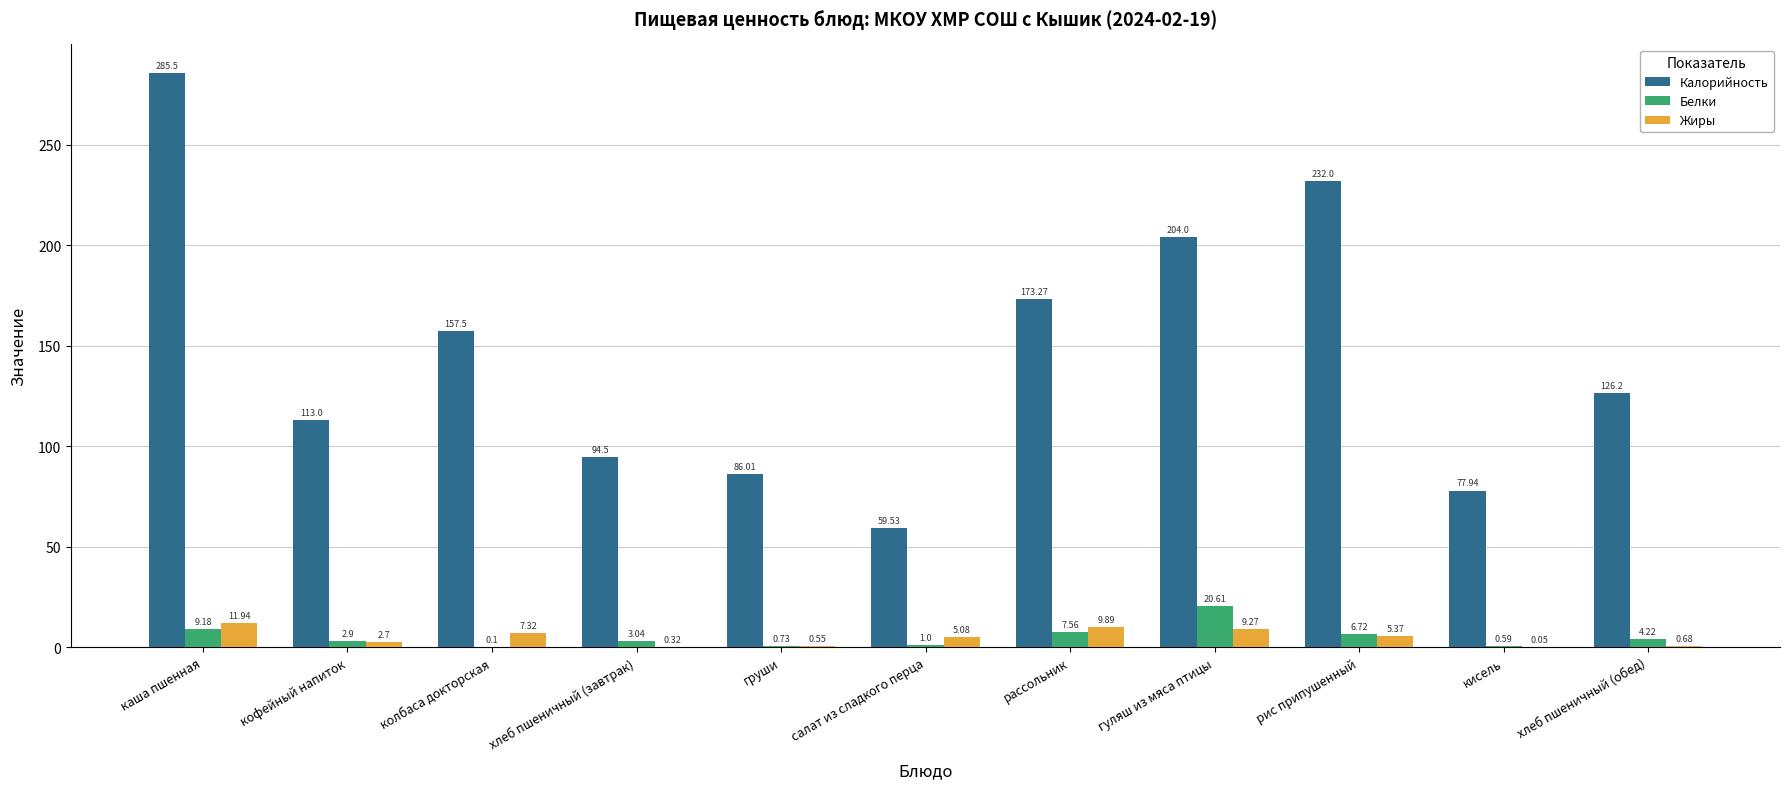

How many groups of bars are there?

11